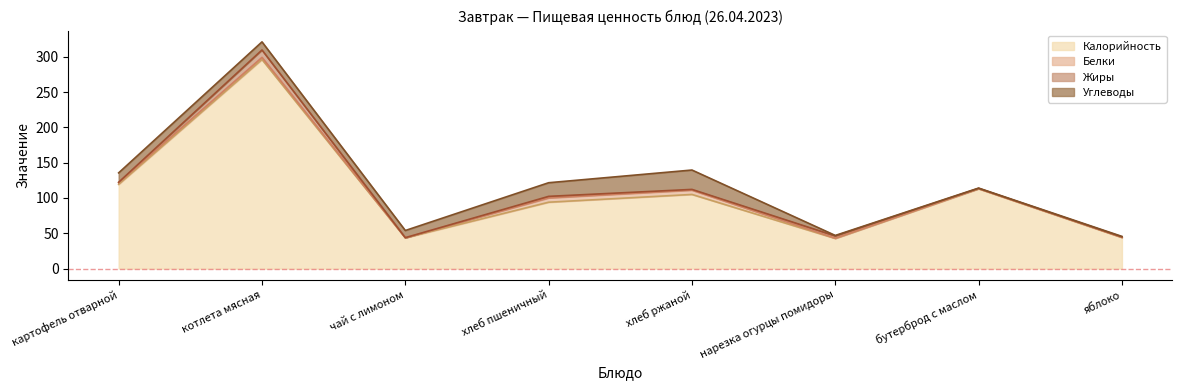

At which label does Белки first exceed 2?

картофель отварной